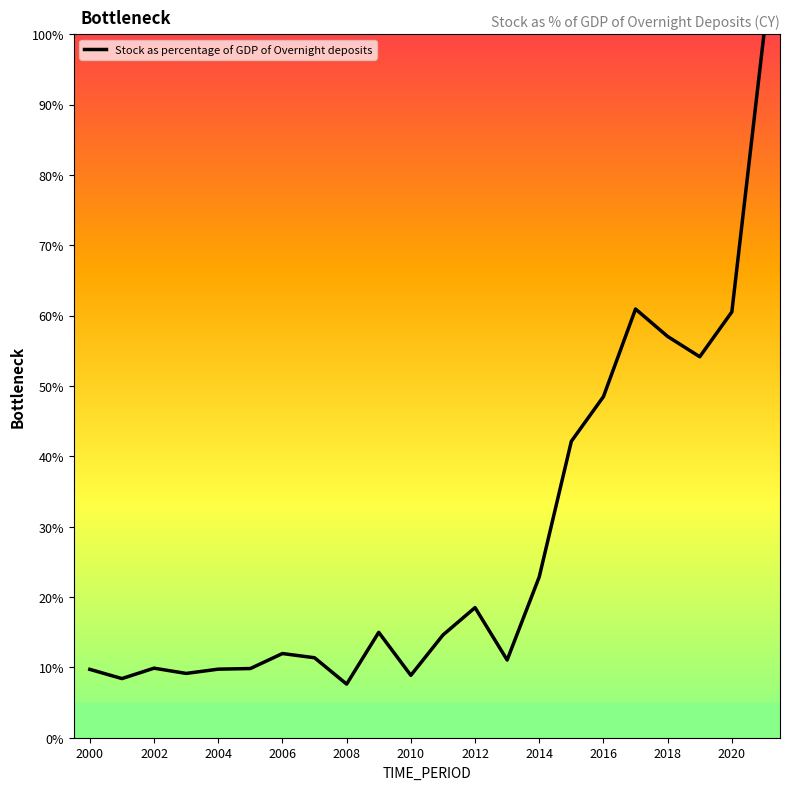

Count the number of data series in this chart.

1